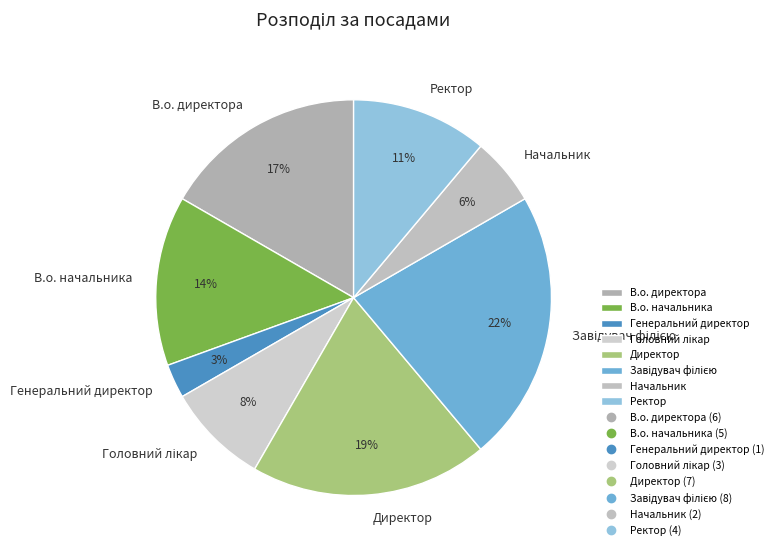

Between Начальник and Ректор, which is larger?

Ректор